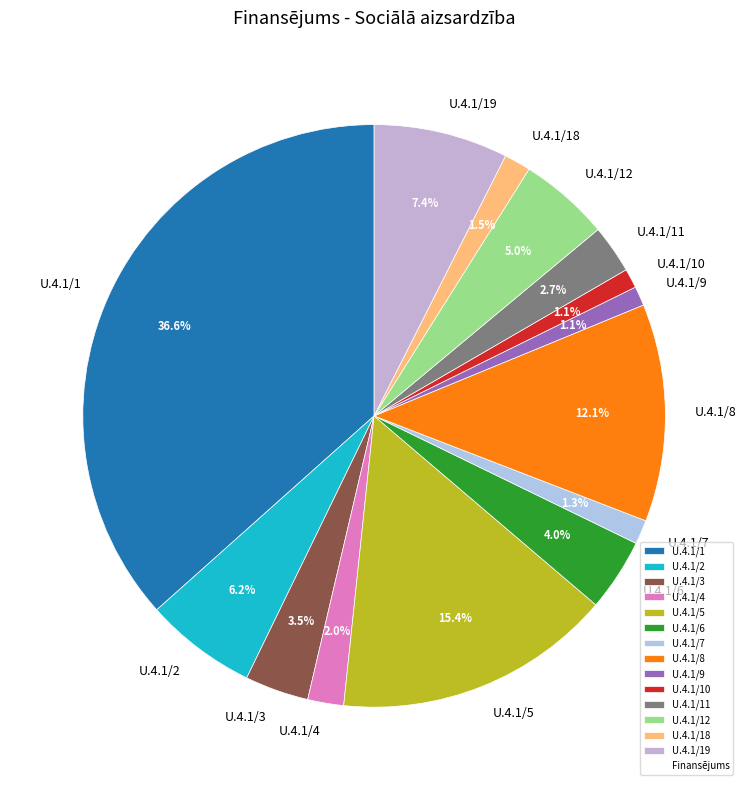

To the nearest percent, what percentage of the pie is U.4.1/19?

7%